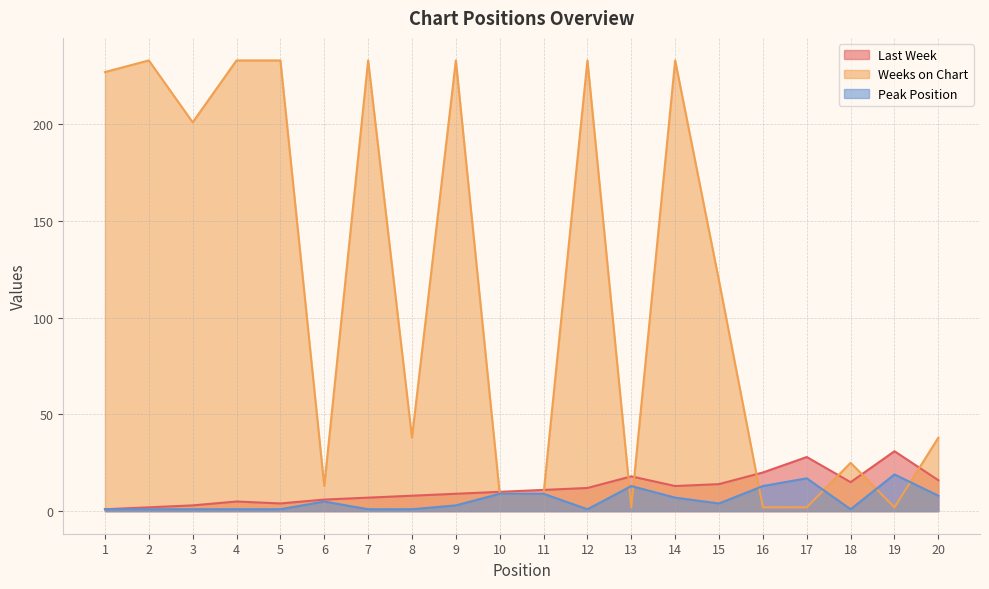

At which category does the chart reach its minimum across all series?

1